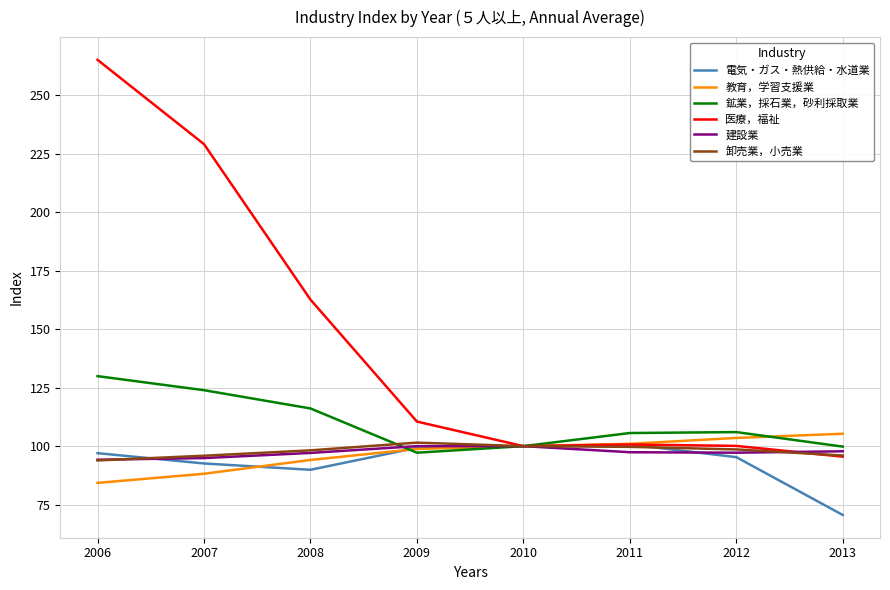

How many lines are shown in the chart?

6